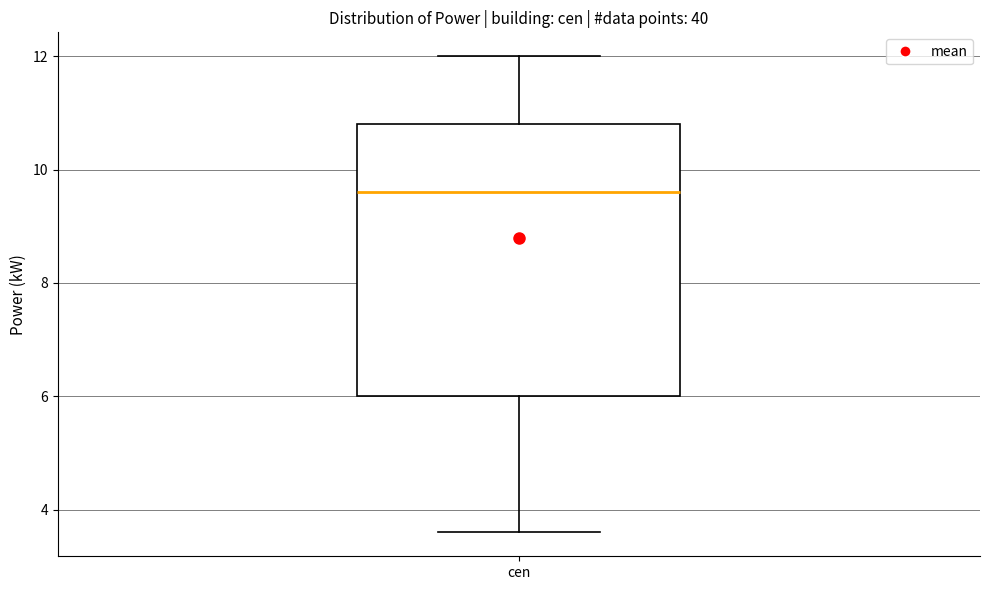

Read this box plot against the y-axis: the position of the median line, the range covered by the box, and the ends of both whiskers. The values are not printed on the chart, so give them approximately, as read against the axis.

median 9.6, box 6.0 to 10.8, whiskers 3.6 to 12.0